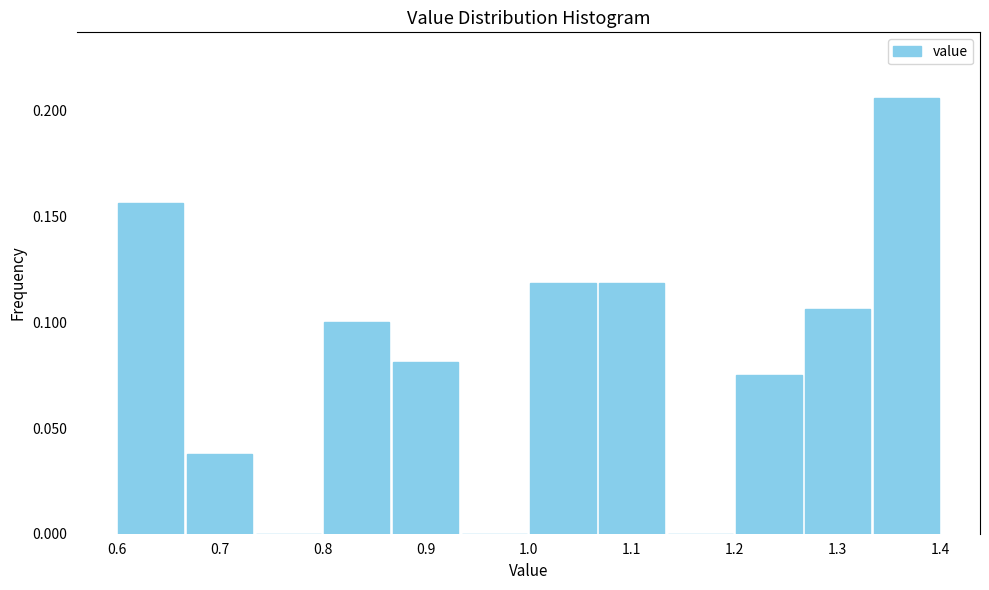

Which range on the x-axis has the tallest bar?

1.33 to 1.40